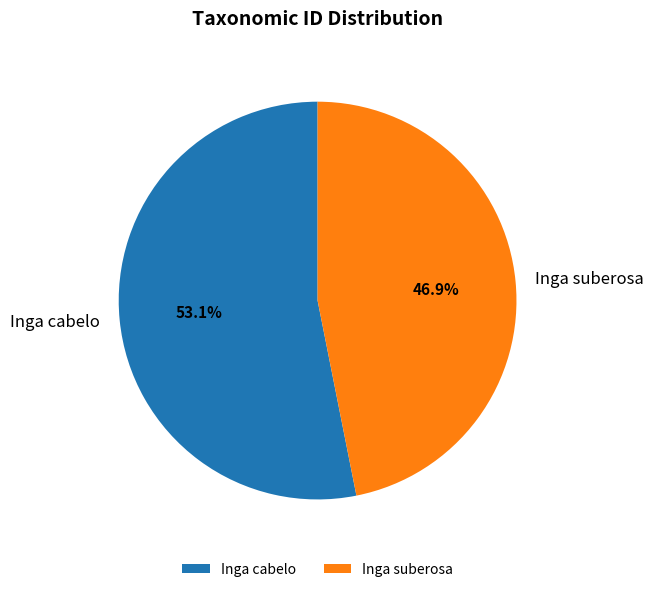

Which slice represents more than half of the pie?

Inga cabelo